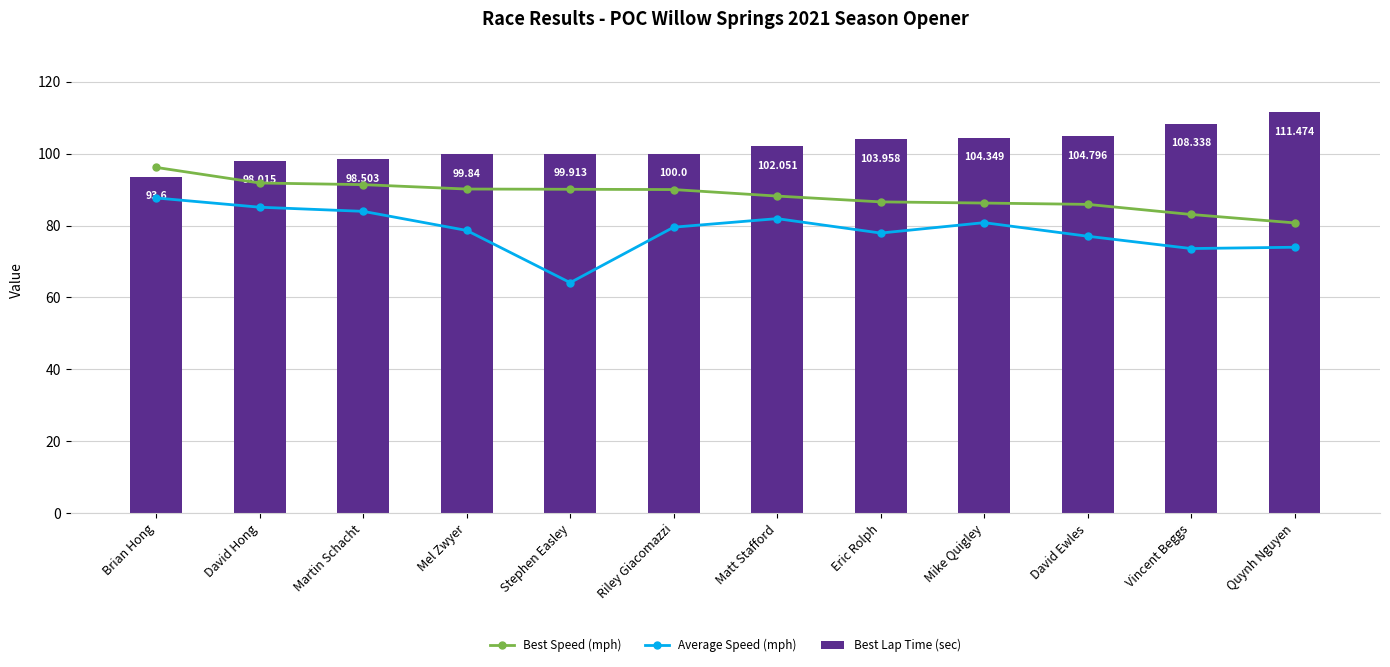

What is the label of the 2nd bar from the left?

David Hong